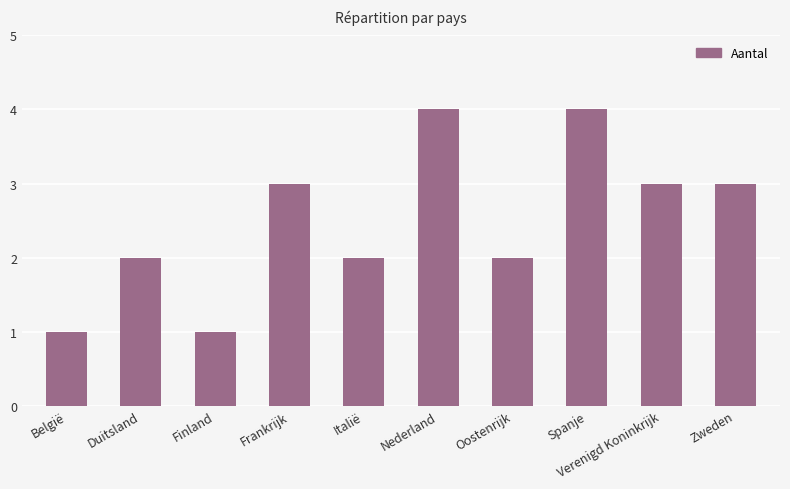

Reading left to right, extract all data points from this chart.

1	2	1	3	2	4	2	4	3	3